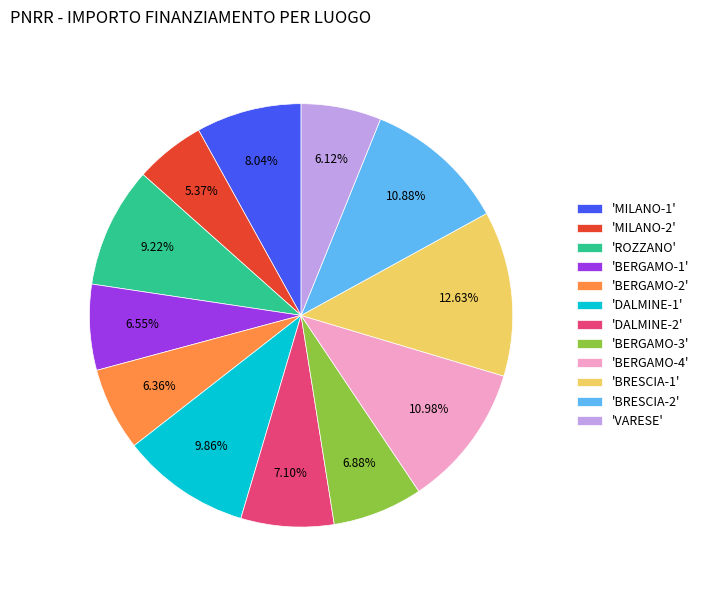

Do 'BERGAMO-2' and 'BERGAMO-3' together represent more than half of the pie?

No